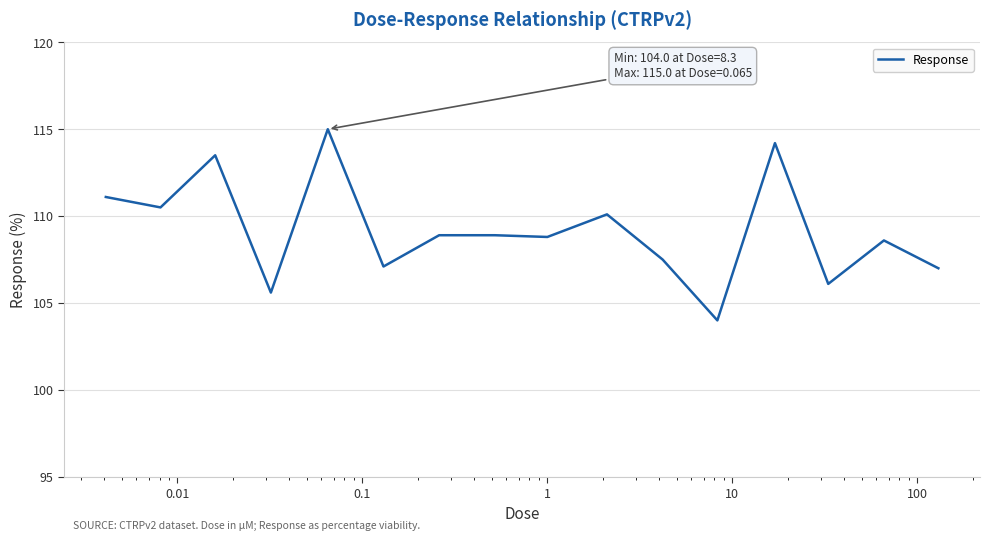

What is the smallest value displayed?

104.0